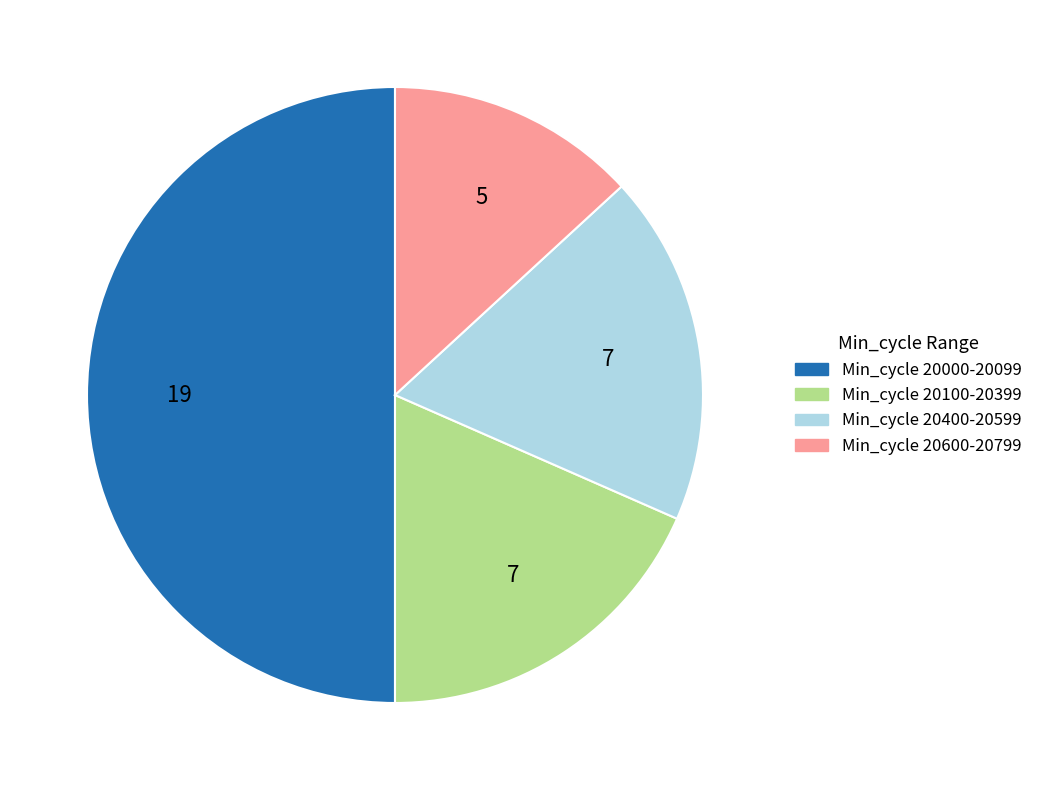

Count the number of slices in the pie.

4